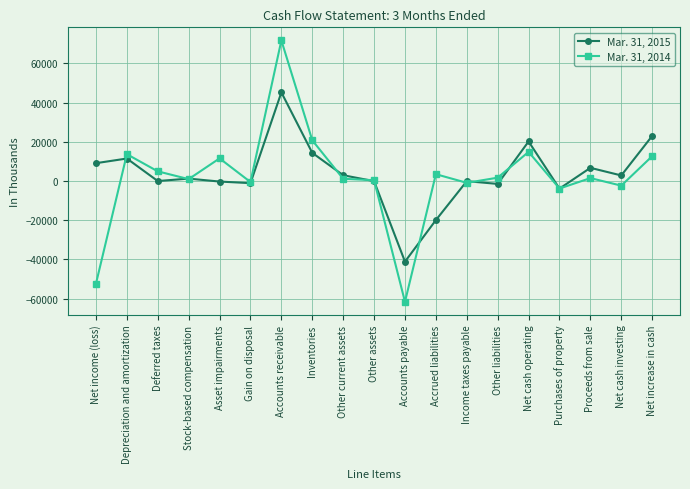

What is the approximate value of Mar. 31, 2015 at Other current assets, to the nearest 10?

2940